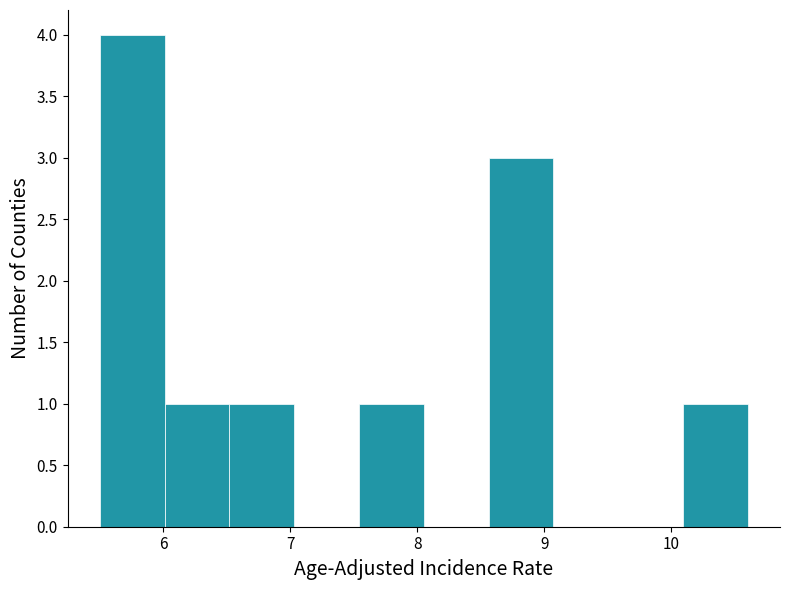

Over which range of the x-axis is the bar tallest?

5.50 to 6.01